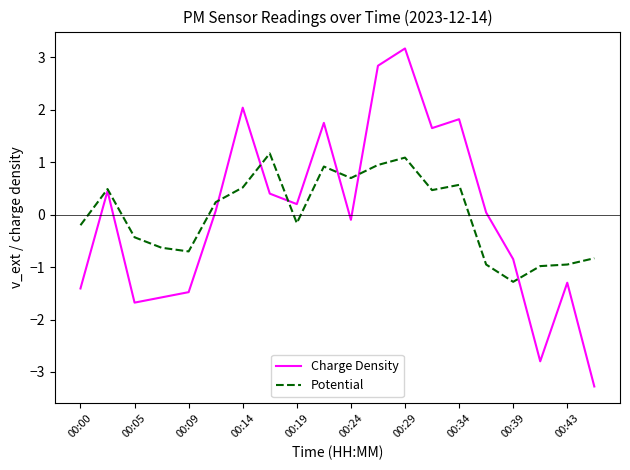

What are all the series names shown in the legend?

Charge Density, Potential